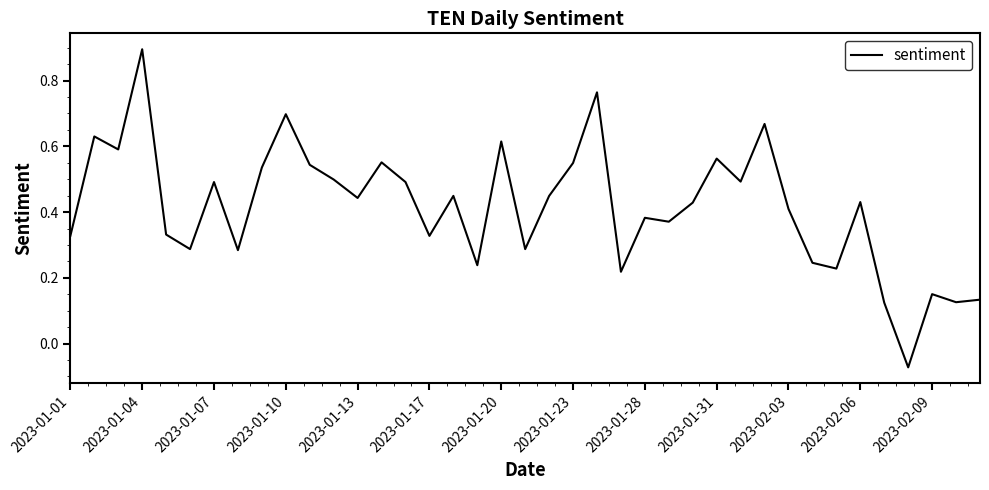

What is the maximum value shown in the chart?

0.9